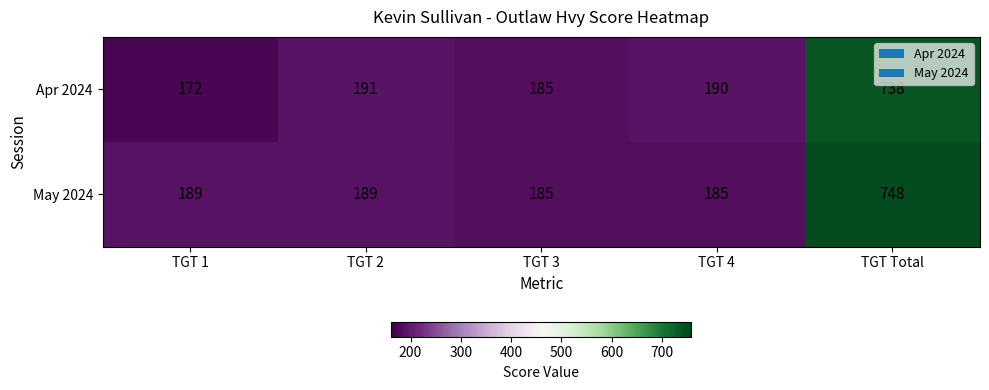

Between TGT 3 and TGT Total, which series saw the biggest shift?

May 2024